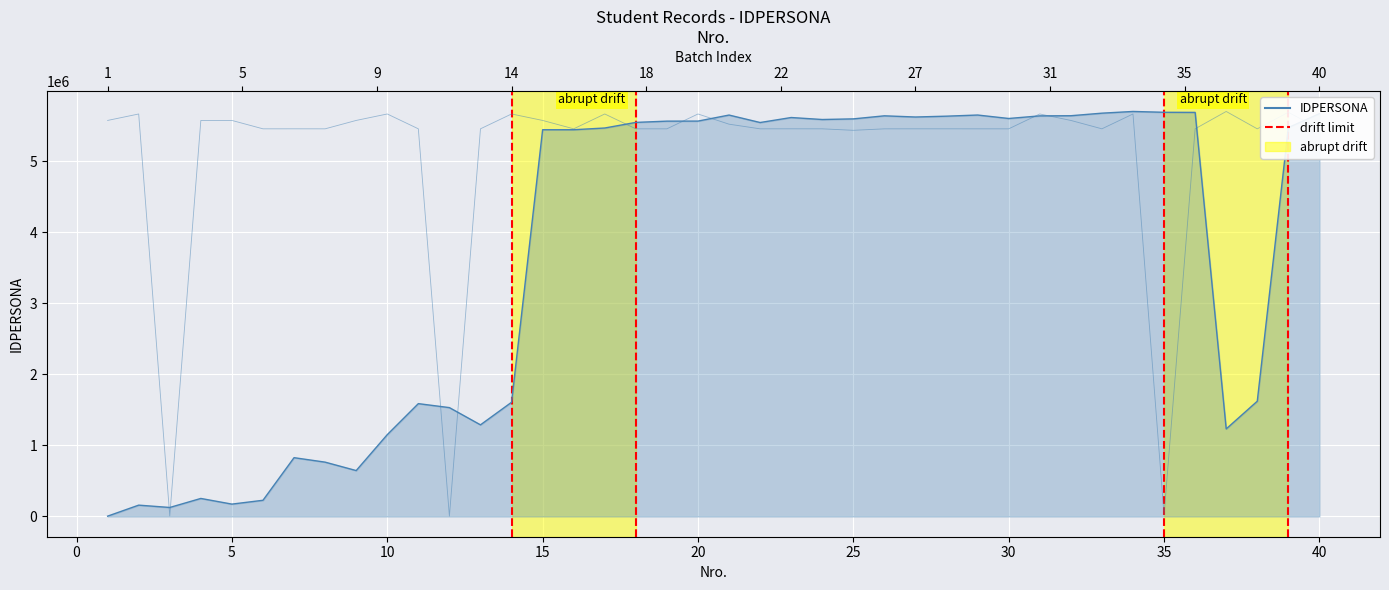

The value of IDPERSONA at 27 is 2535299.4. True or false?

False